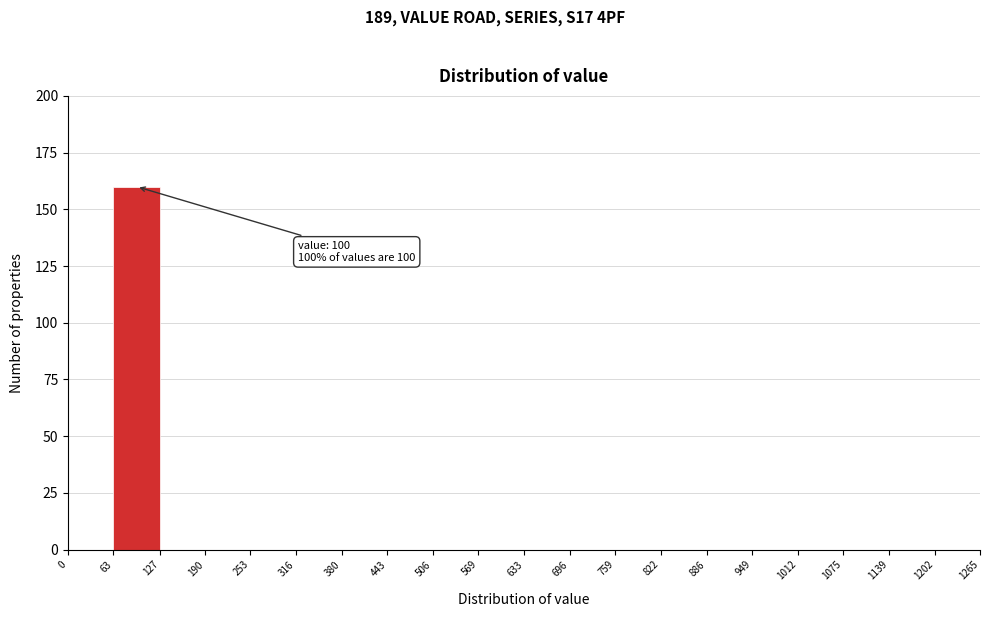

Over which range of the x-axis is the bar tallest?

63 to 127